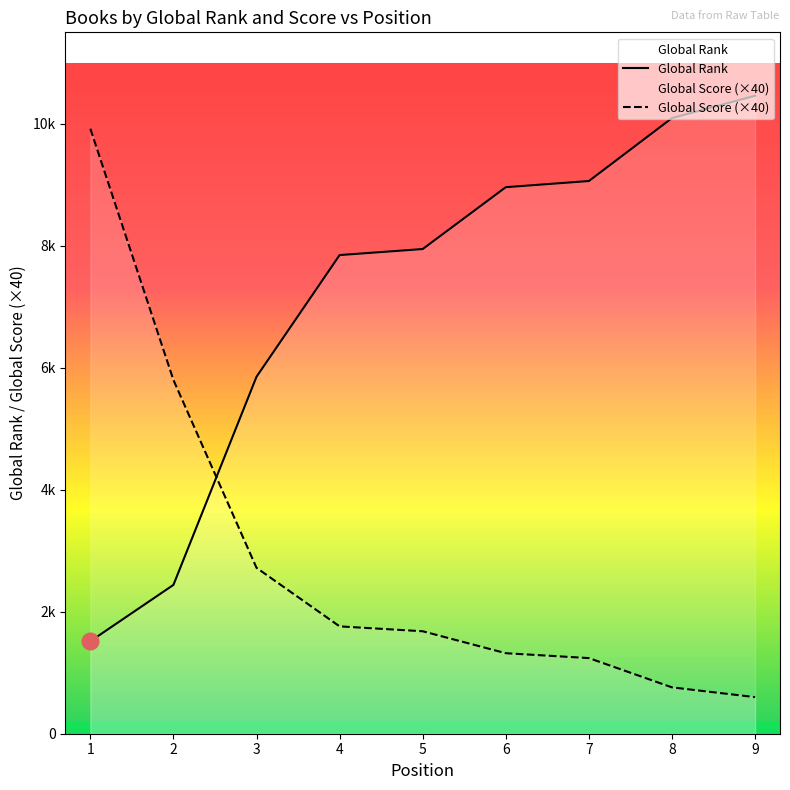

True or false: Global Score (×40) and Global Rank intersect in this chart.

True